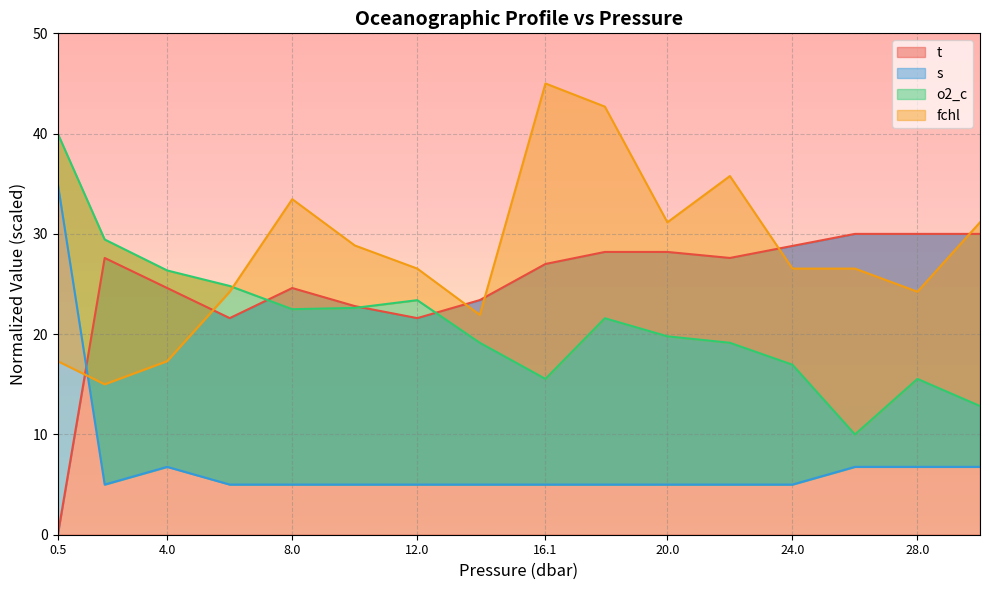

What is the label of the 11th point from the right?

10.0